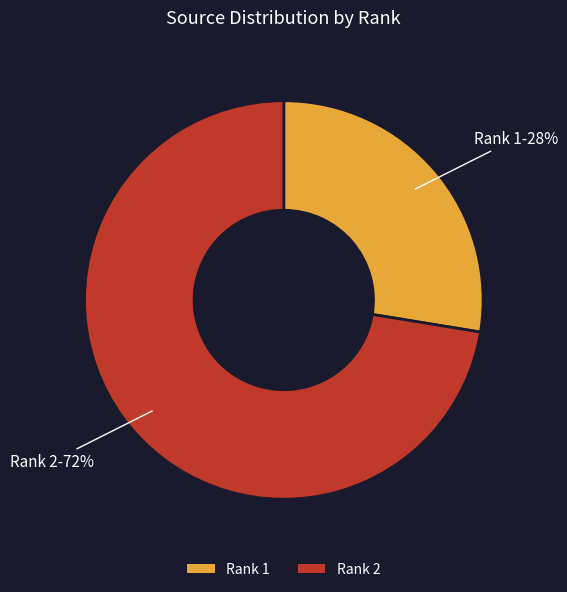

Which category accounts for the majority?

Rank 2